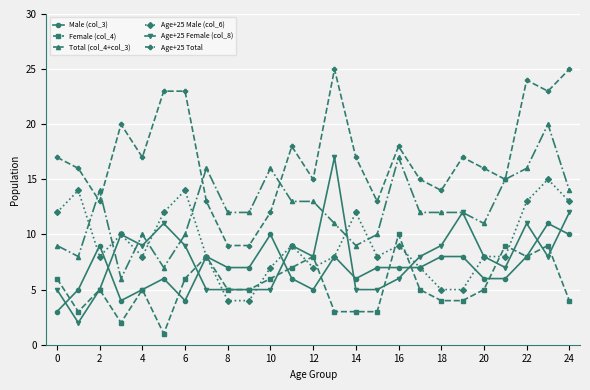

True or false: Age+25 Female (col_8) has more than 0 interior local peaks.

True